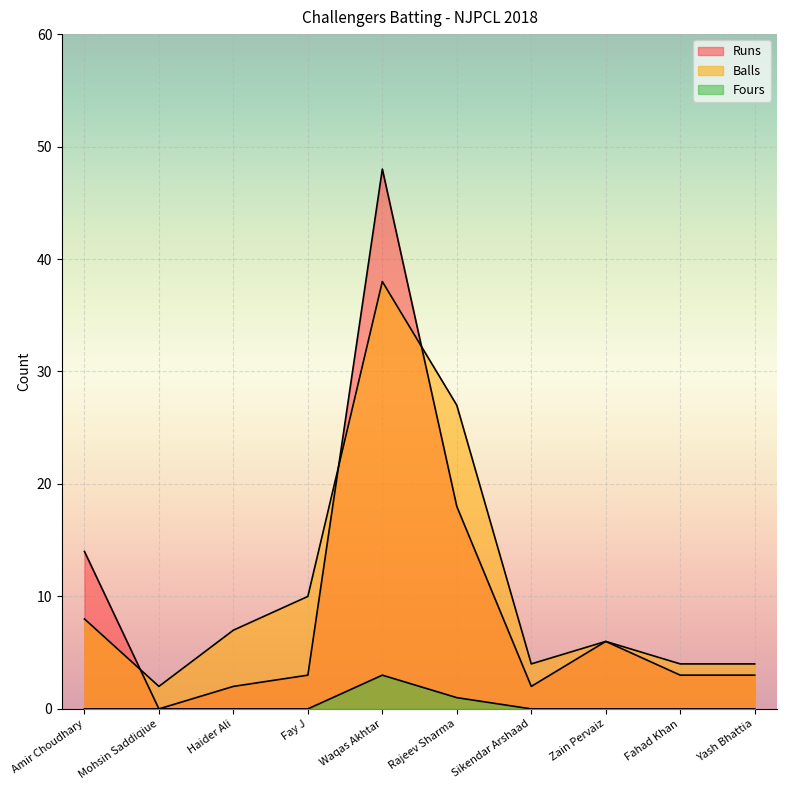

Rank the series by their maximum value, from highest to lowest.

Runs, Balls, Fours